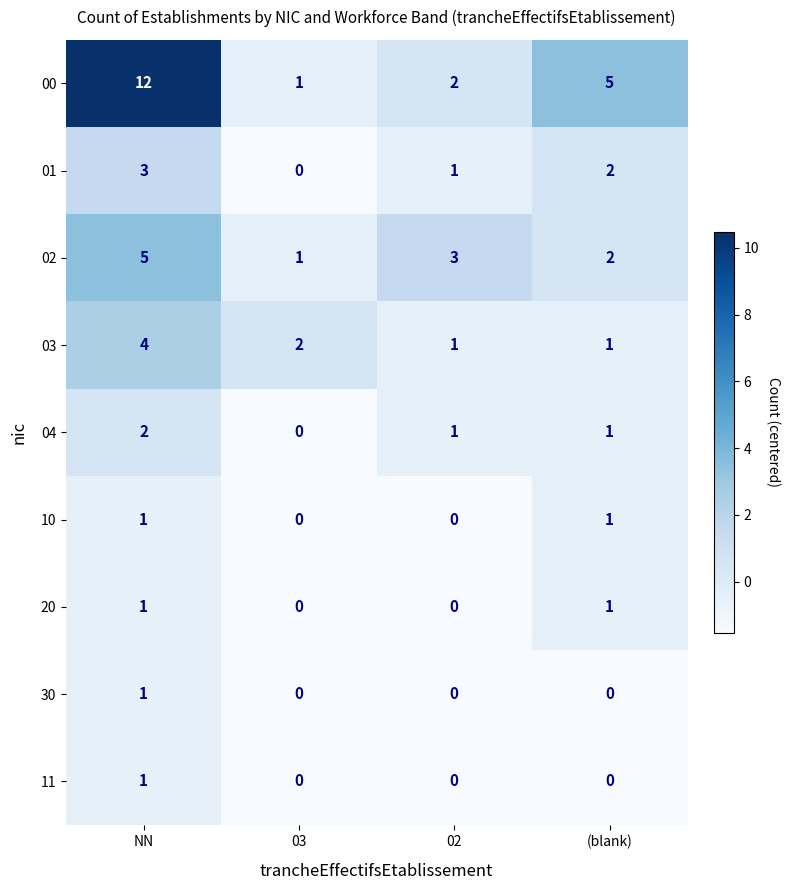

What is the total value across all series at 03?

4